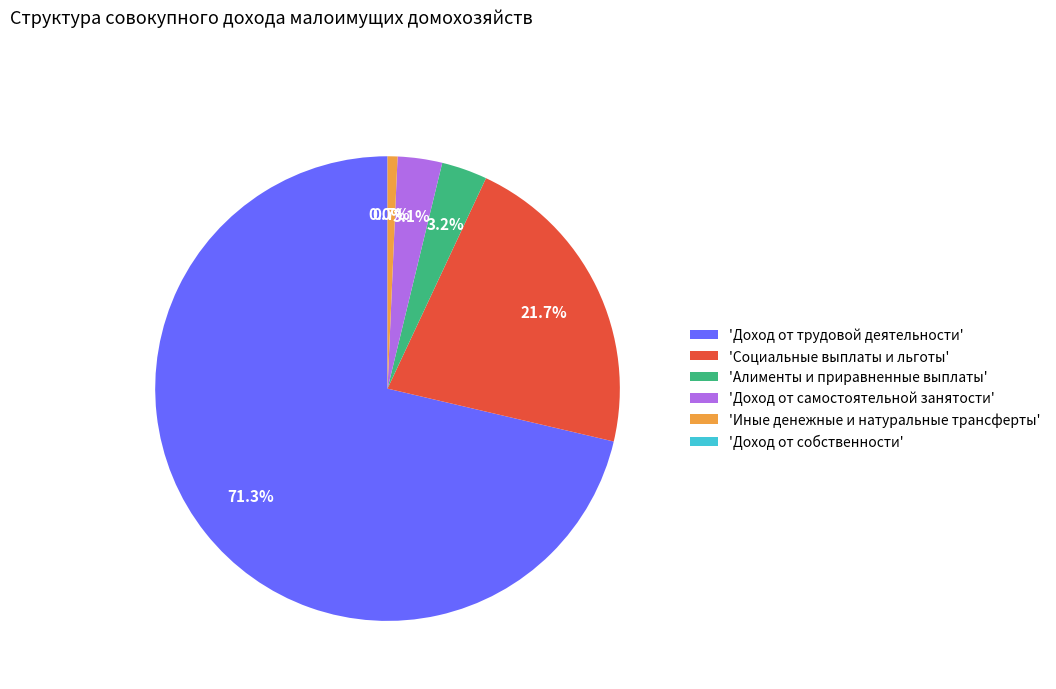

Which has a higher value, 'Доход от трудовой деятельности' or 'Иные денежные и натуральные трансферты'?

'Доход от трудовой деятельности'